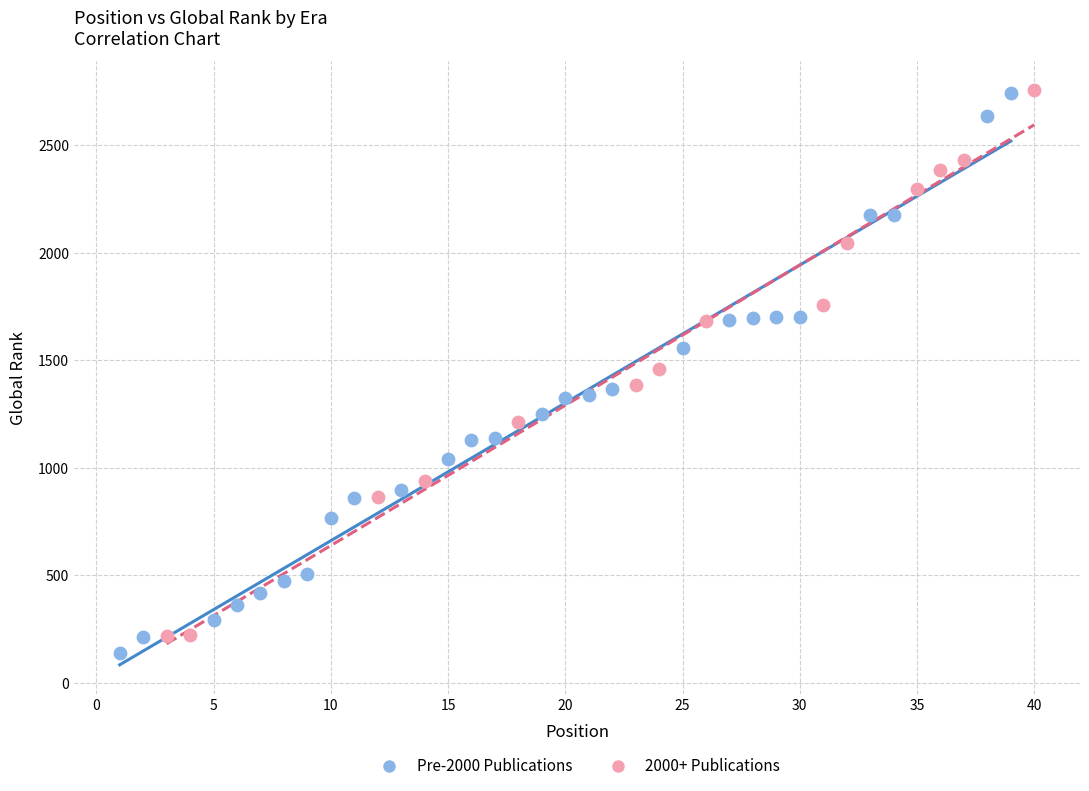

Which series reaches the minimum Y coordinate?

Pre-2000 Publications